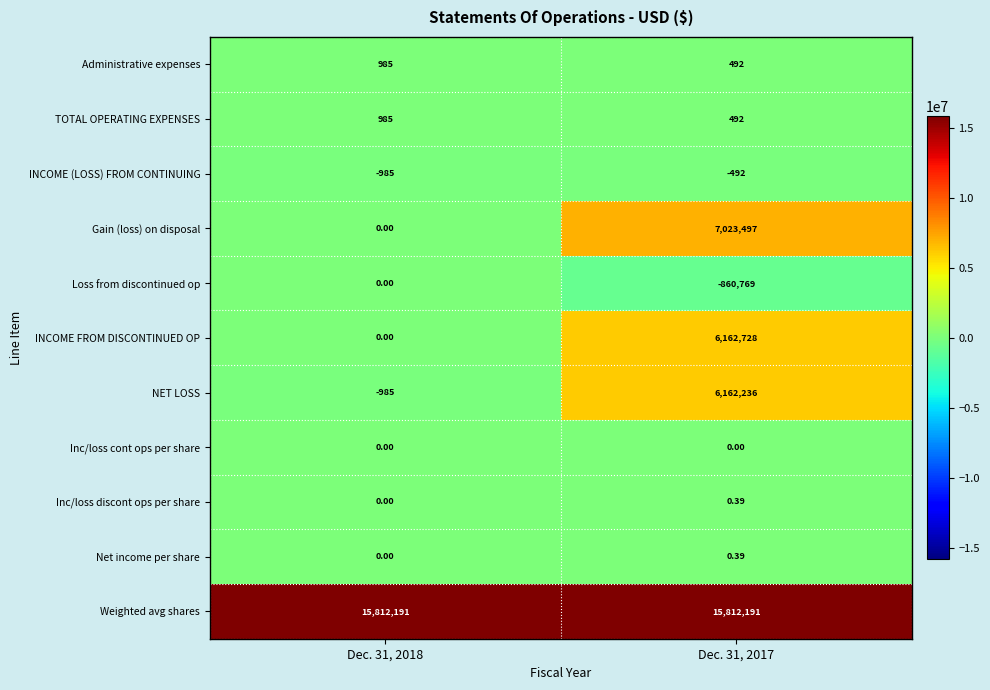

Is the value of Loss from discontinued op at Dec. 31, 2017 greater than the value of Inc/loss discont ops per share at Dec. 31, 2017?

No